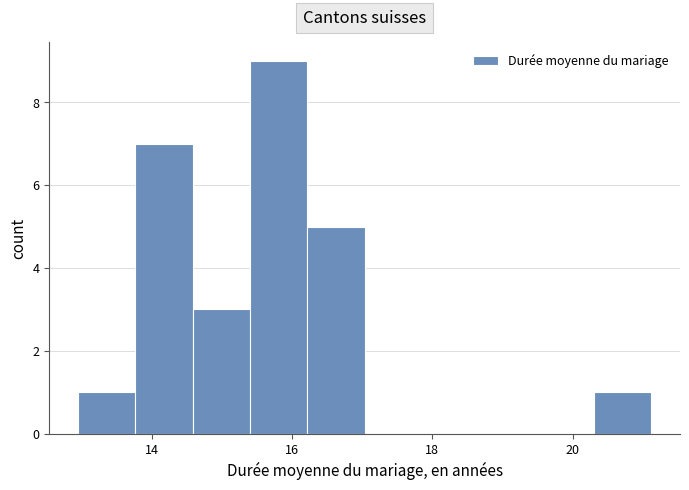

Reading left to right, transcribe this chart: for each bar, give the range it covers on the x-axis and its height. Neither the bar edges nor the heights are printed on the chart, so give them approximately, as read against the axes.

13.0 to 13.8: 1
13.8 to 14.6: 7
14.6 to 15.4: 3
15.4 to 16.2: 9
16.2 to 17.0: 5
17.0 to 17.8: 0
17.8 to 18.6: 0
18.6 to 19.4: 0
19.4 to 20.4: 0
20.4 to 21.2: 1